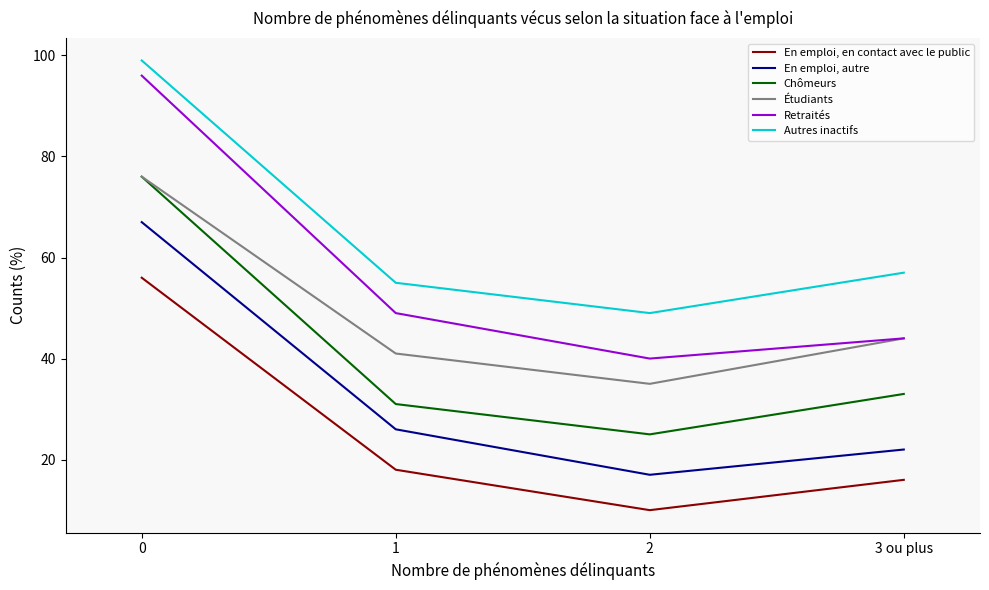

Where is the first local minimum for Autres inactifs?

2